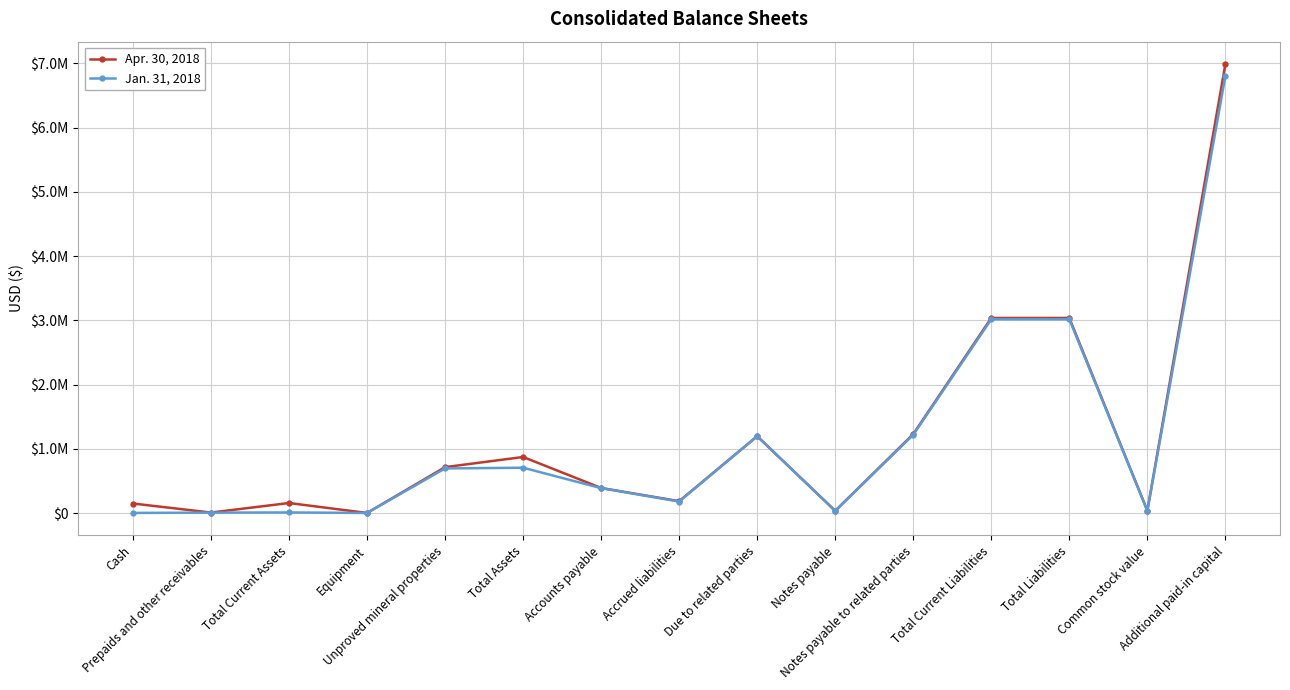

Is this an area chart (filled region under the line)?

No